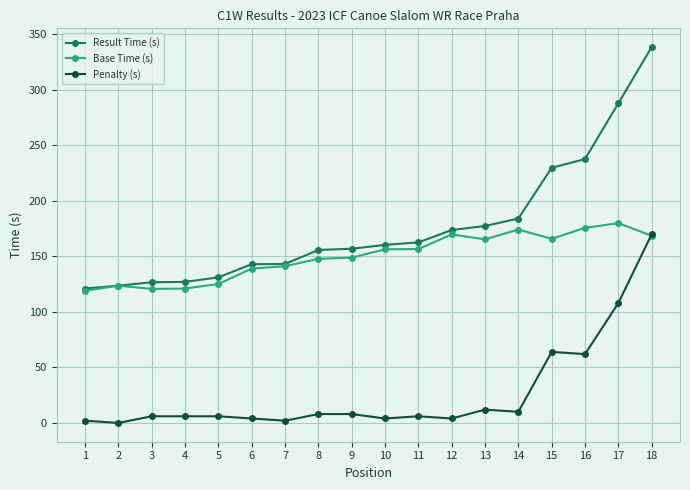

True or false: Base Time (s) has a value of 44.2 at 10.

False